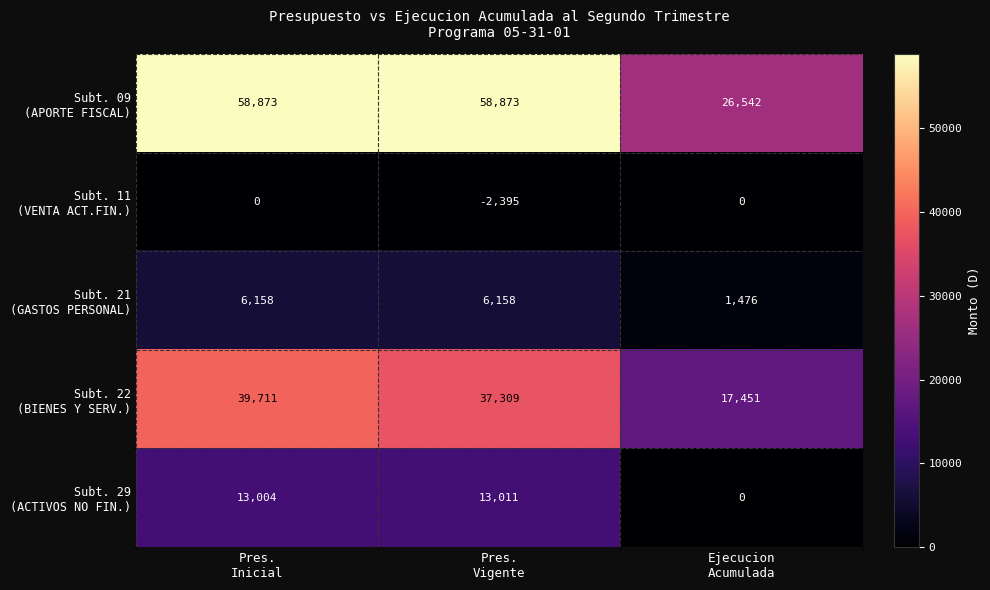

What is the minimum value shown in the chart?

-2395